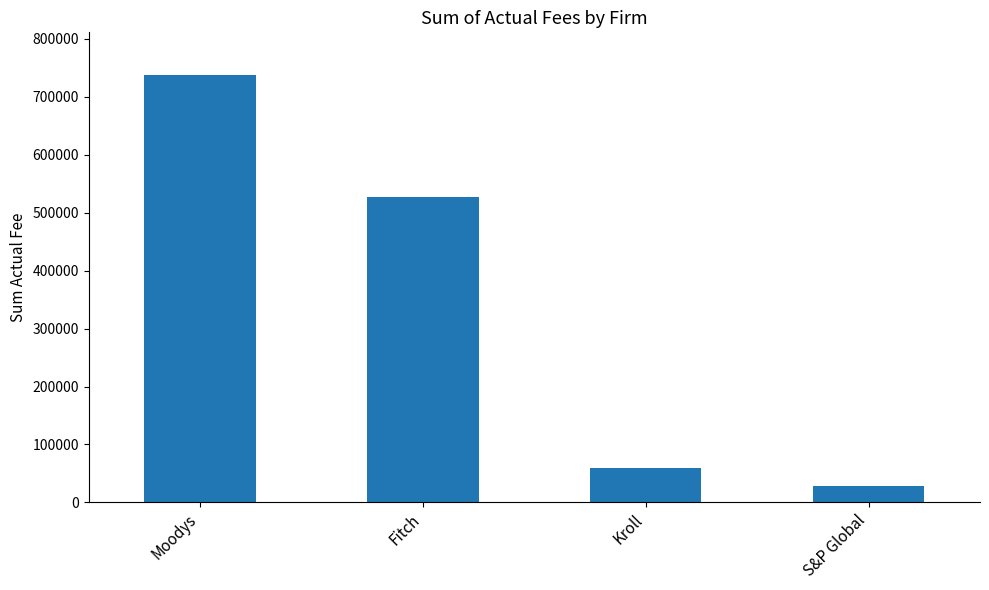

What is the smallest value displayed?

27750.0